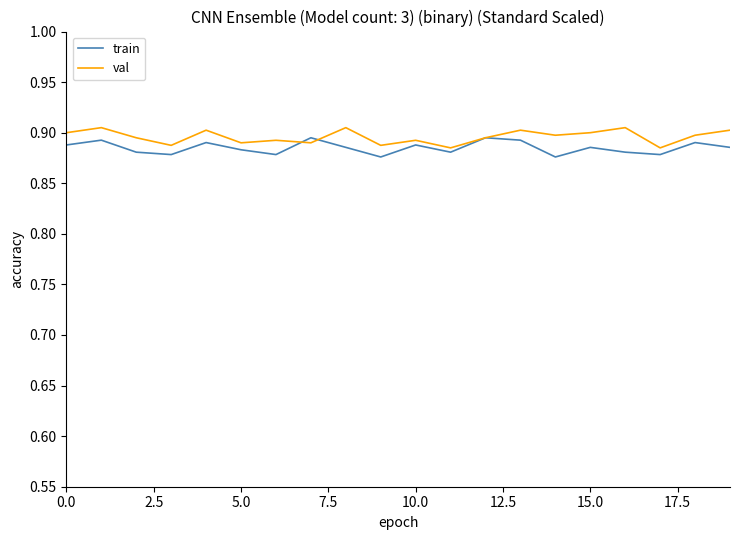

What is the maximum value shown in the chart?

0.9